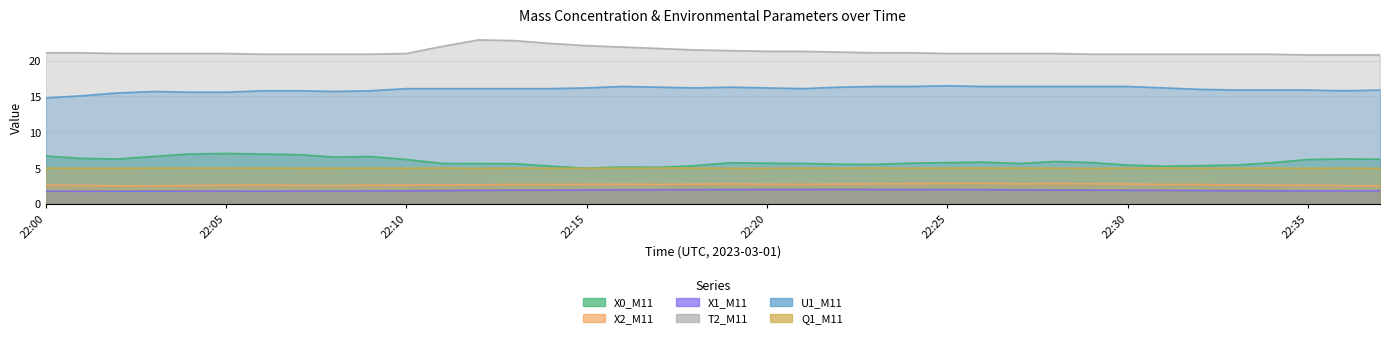

Is it true that Q1_M11 equals 1.2 at 22:30?

False